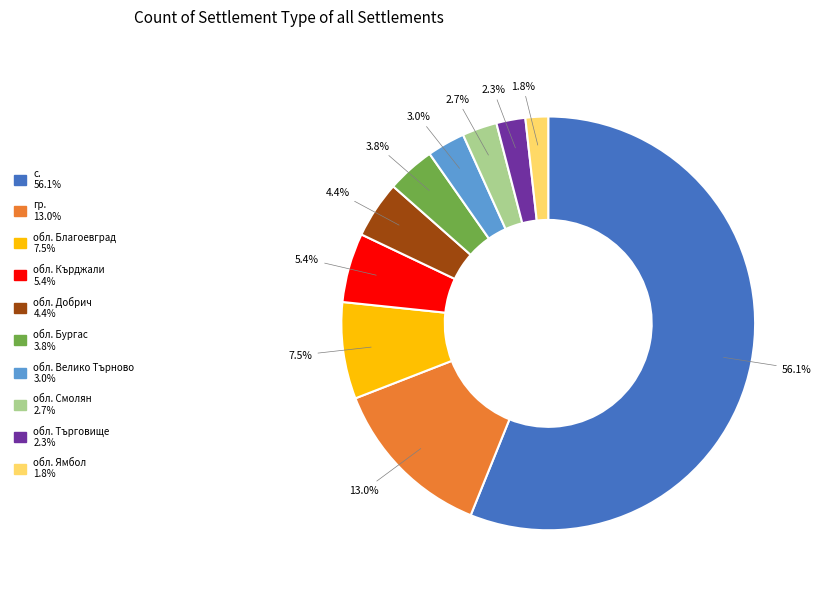

What percentage is the обл. Ямбол slice, to the nearest percent?

2%